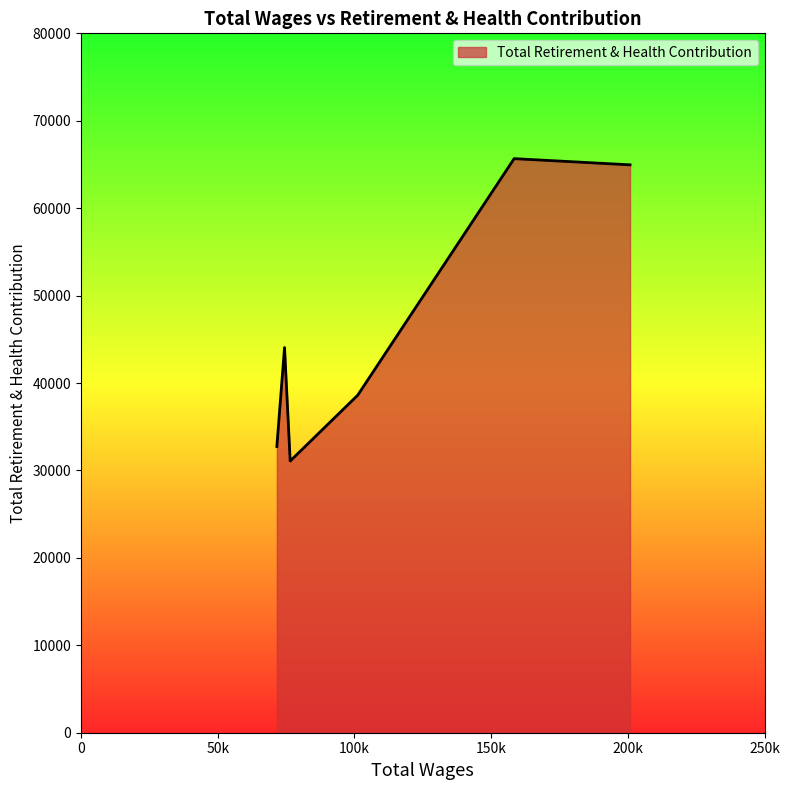

True or false: there are more than 2 points higher than both neighbors.

False